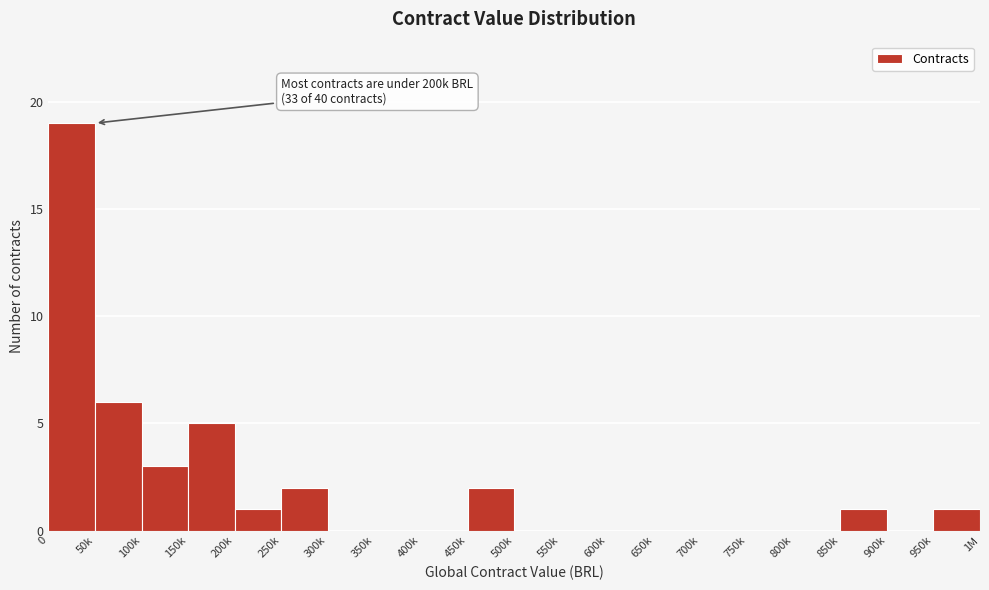

Reading left to right, what are all the values shown in this chart?

0=19	50k=6	100k=3	150k=5	200k=1	250k=2	300k=0	350k=0	400k=0	450k=2	500k=0	550k=0	600k=0	650k=0	700k=0	750k=0	800k=0	850k=1	900k=0	950k=1